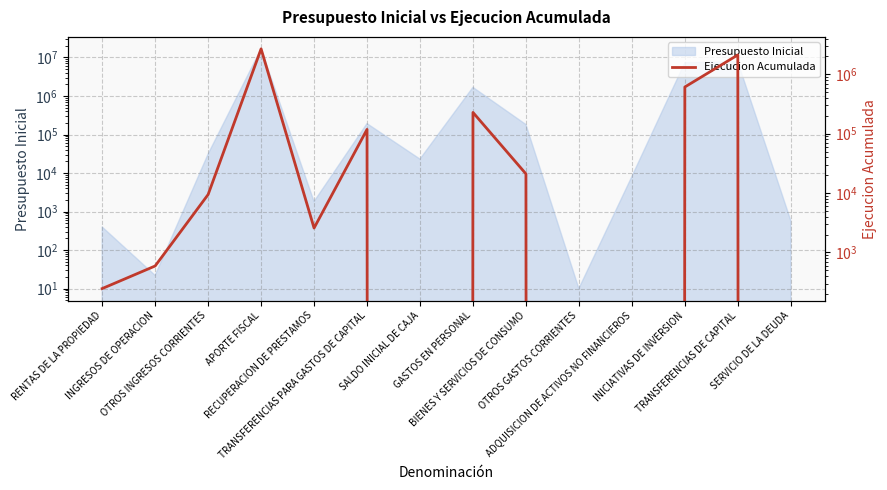

How many data points are less than 9464?

7